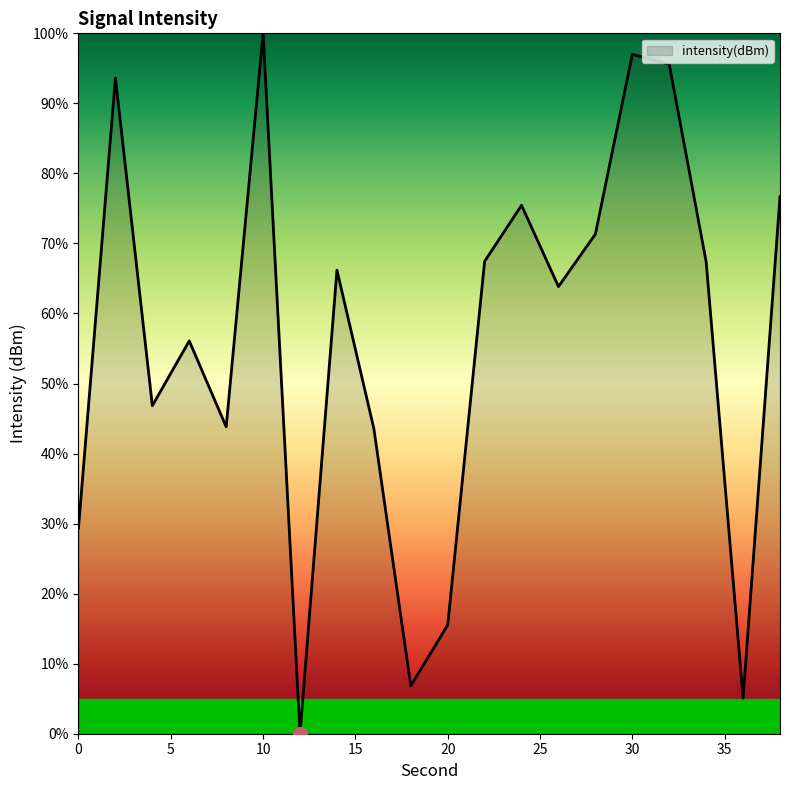

How many lines are shown in the chart?

1